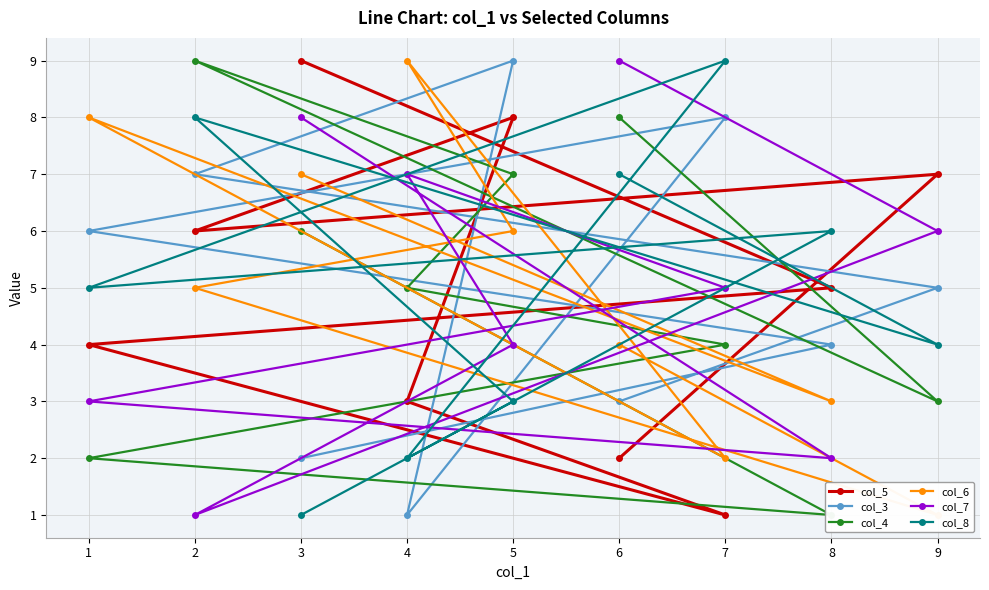

Which series ends up on top after the final intersection of col_5 and col_8?

col_5